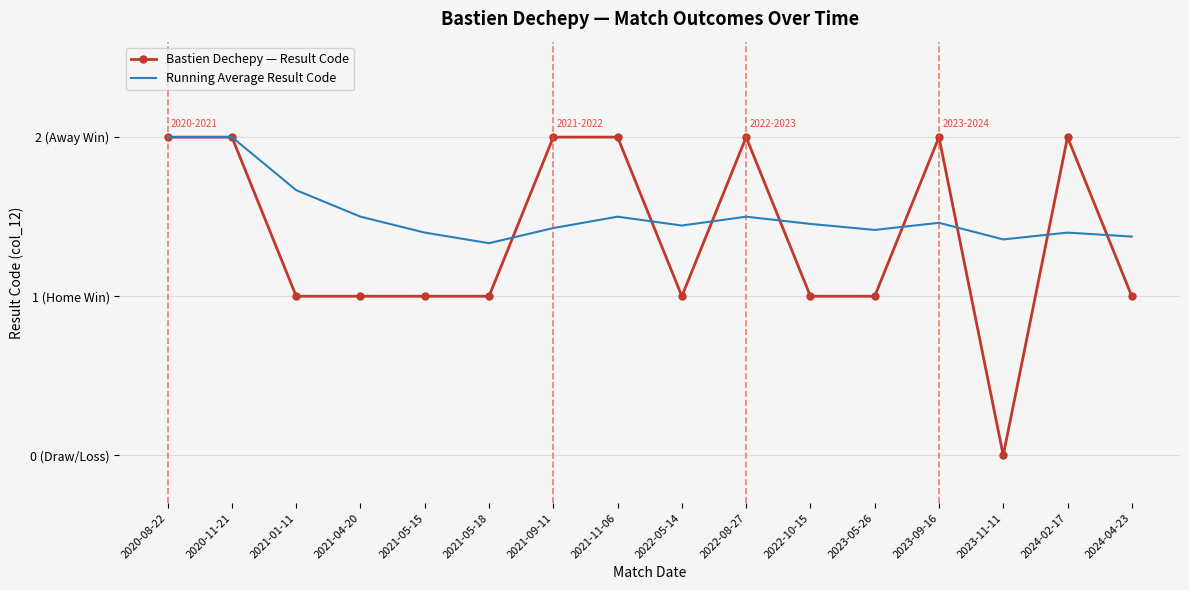

Between 2023-05-26 and 2022-05-14, which is larger?

2023-05-26